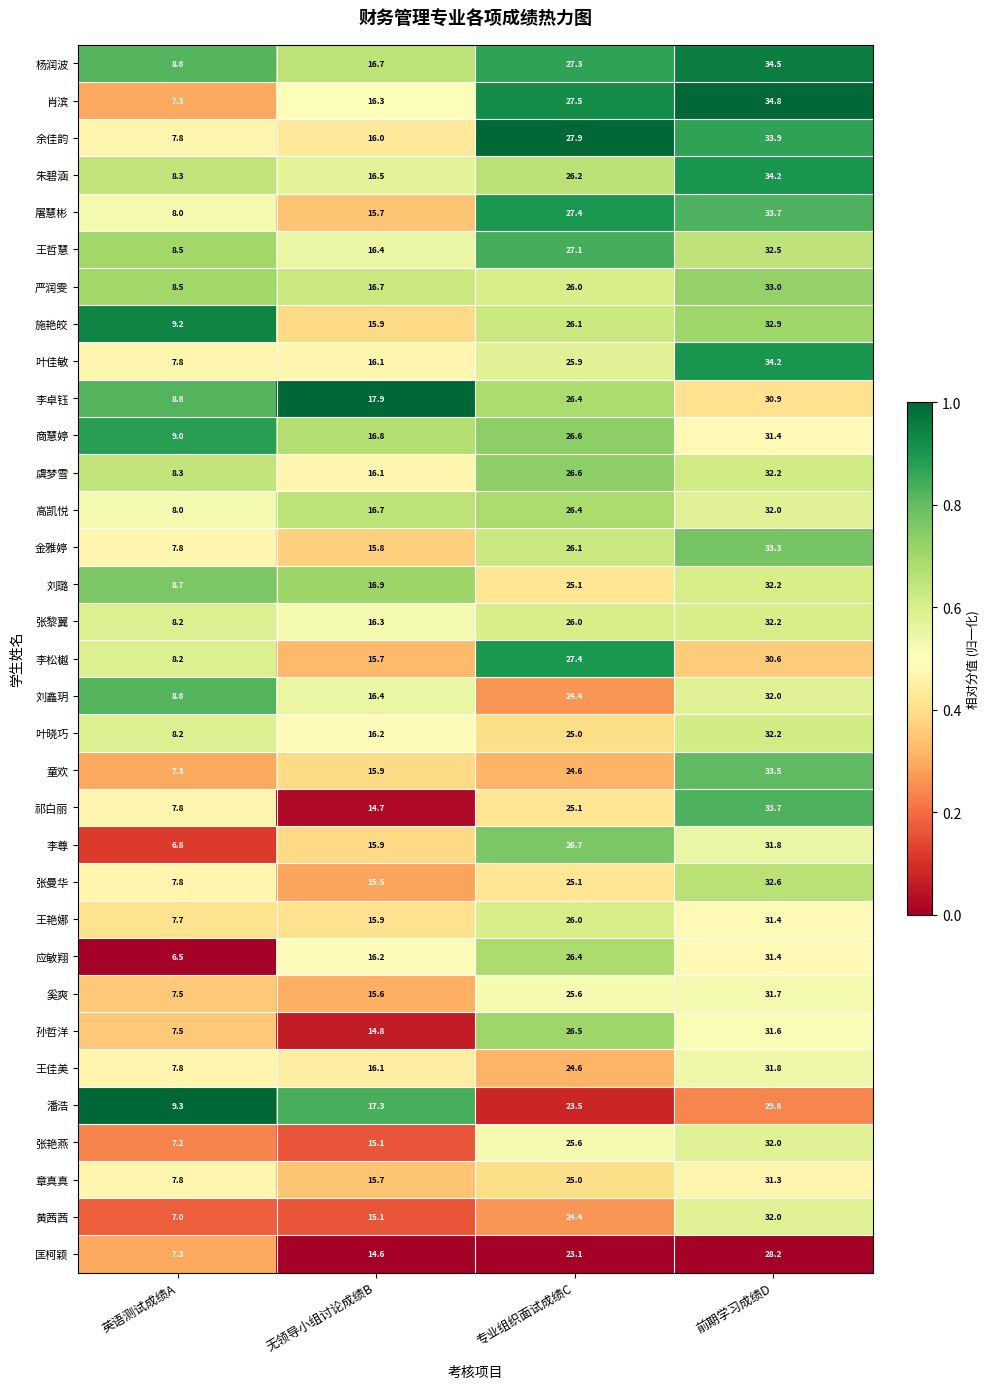

Is the value of 孙哲洋 at 专业组织面试成绩C greater than the value of 应敏翔 at 英语测试成绩A?

Yes